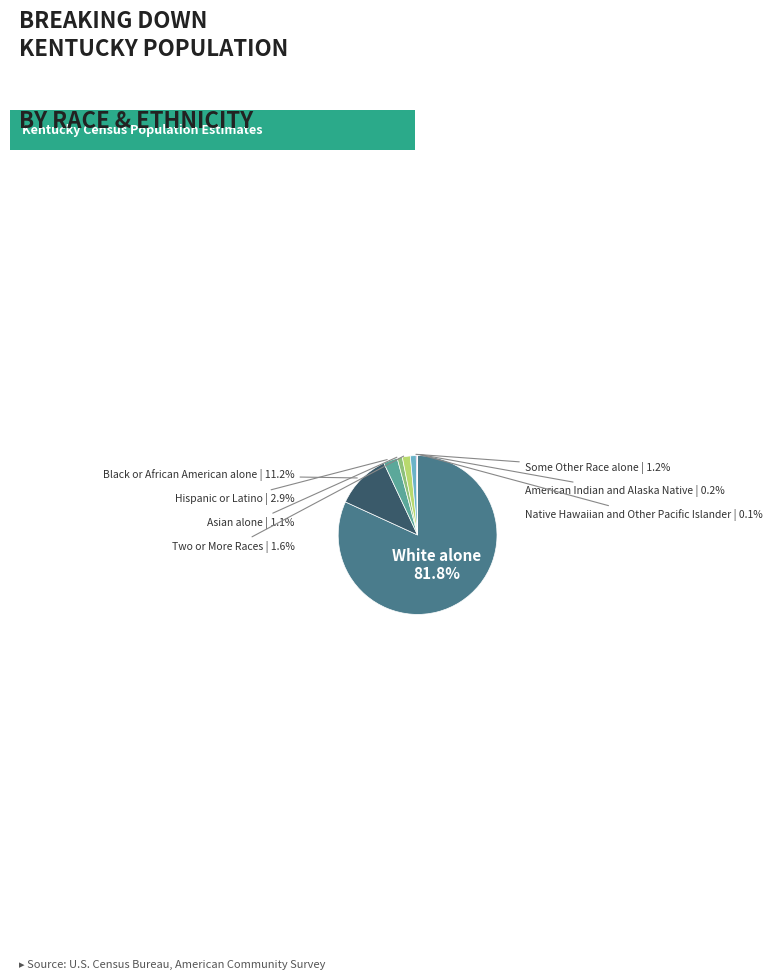

To the nearest percent, what portion does Black or African American alone represent?

11%